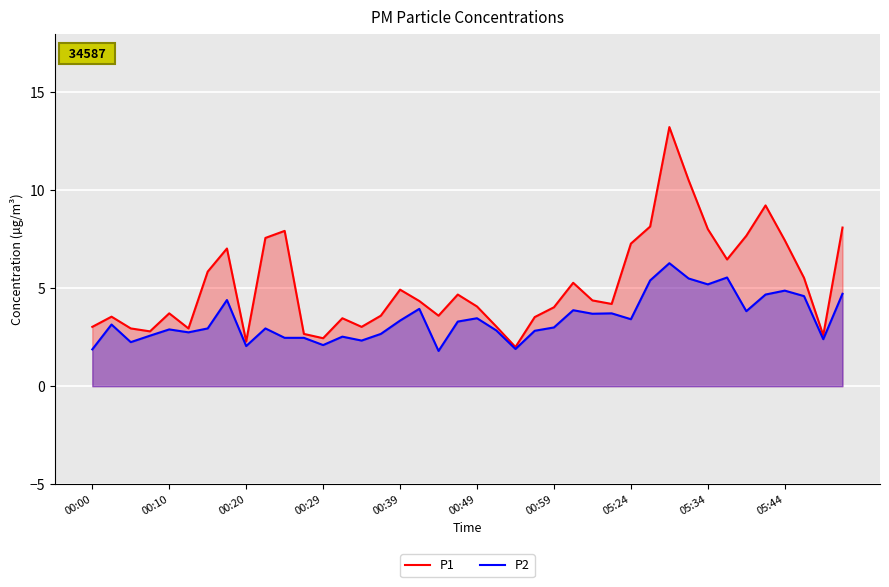

What is the total value across all series at 05:24?

10.7